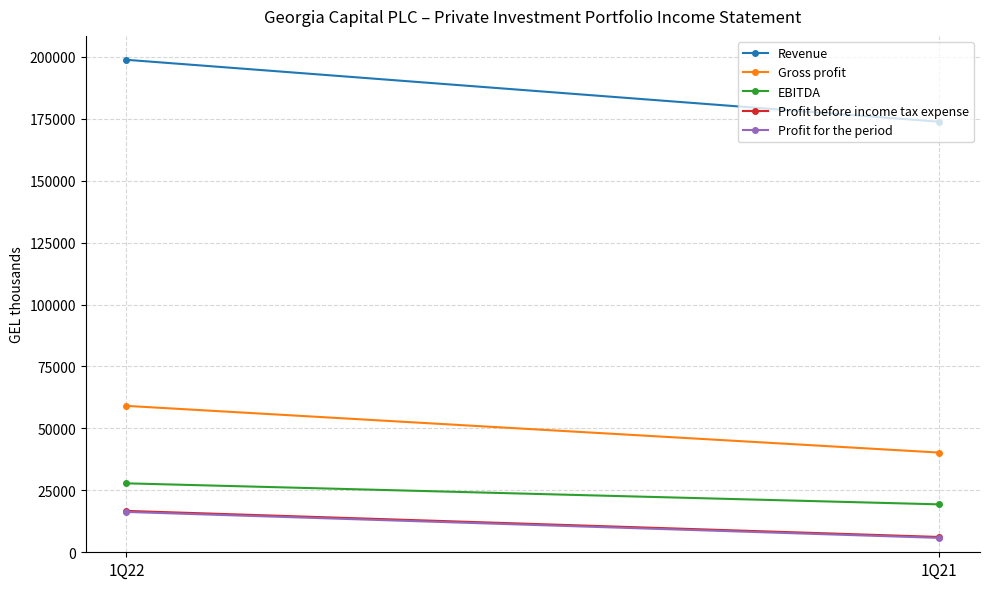

Reading left to right, transcribe all the data shown in this chart.

Revenue: 1Q22=198802	1Q21=173797
Gross profit: 1Q22=59097	1Q21=40245
EBITDA: 1Q22=27833	1Q21=19343
Profit before income tax expense: 1Q22=16706	1Q21=6176
Profit for the period: 1Q22=16282	1Q21=5805